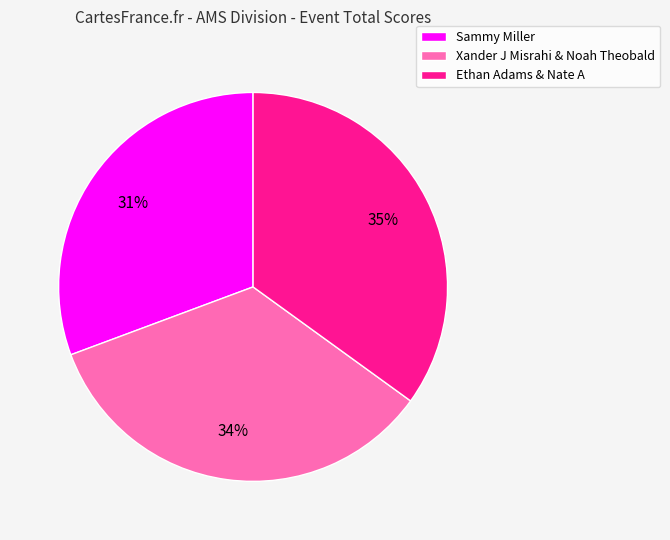

Rank the categories by value from highest to lowest.

Ethan Adams & Nate A, Xander J Misrahi & Noah Theobald, Sammy Miller